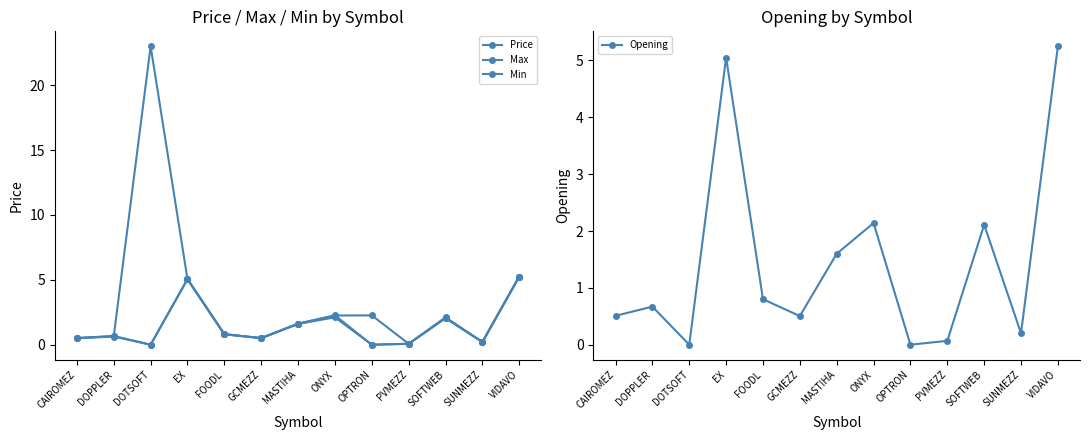

At which label does Price reach its minimum?

PVMEZZ